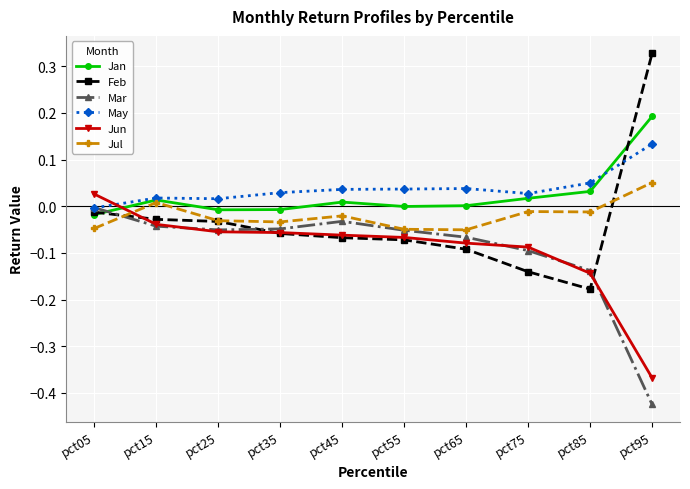

Which series has the widest spread of values?

Feb